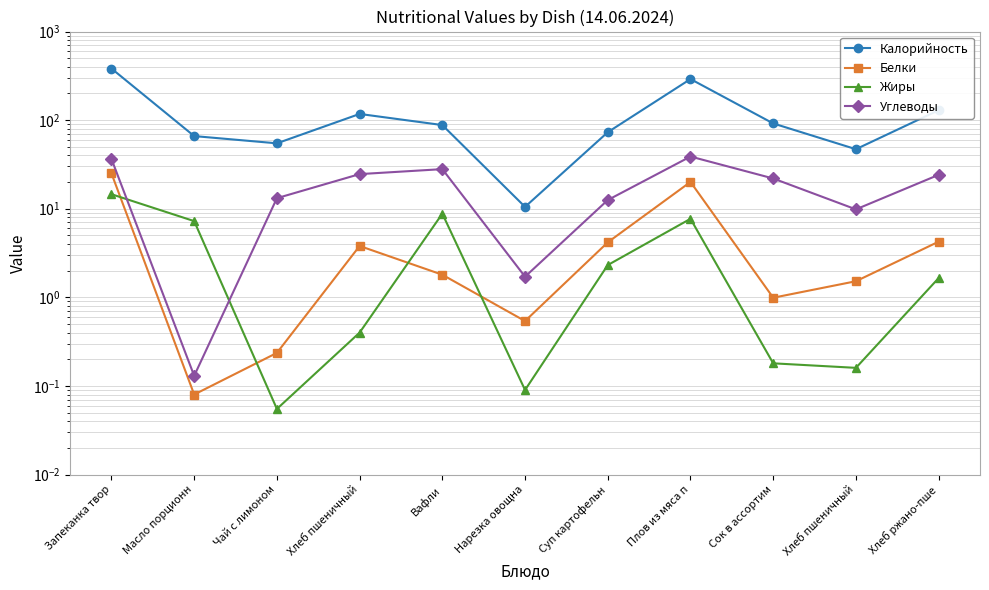

Which series has the largest total across all categories?

Калорийность